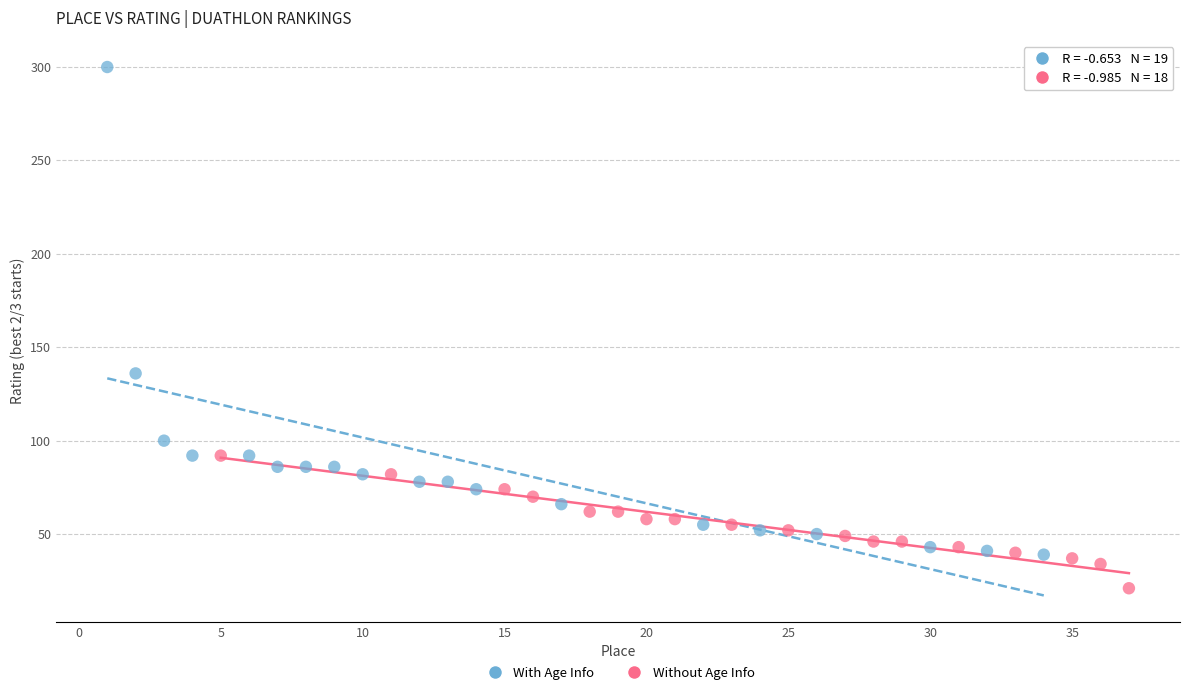

Which series reaches the minimum Y coordinate?

Without Age Info